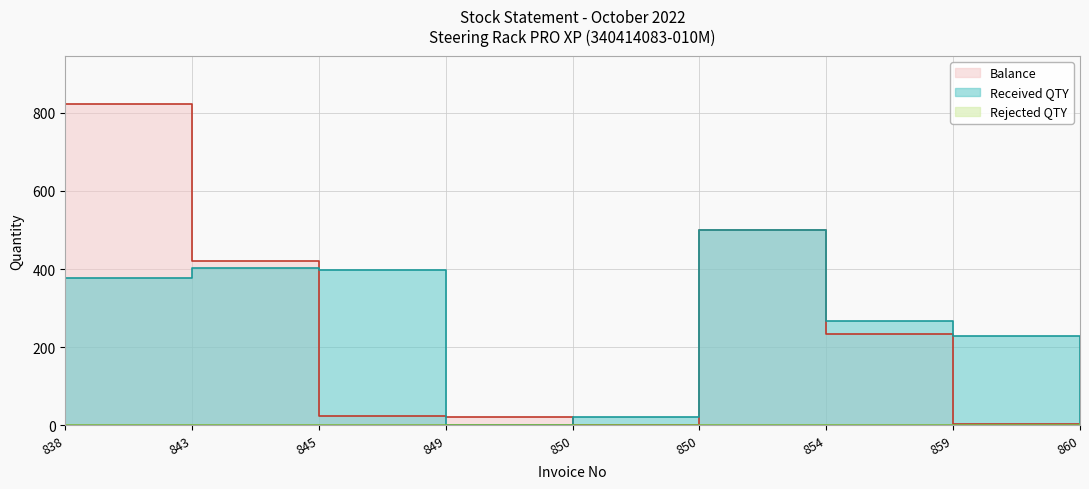

Is the value of Rejected QTY at 850 greater than the value of Received QTY at 843?

No